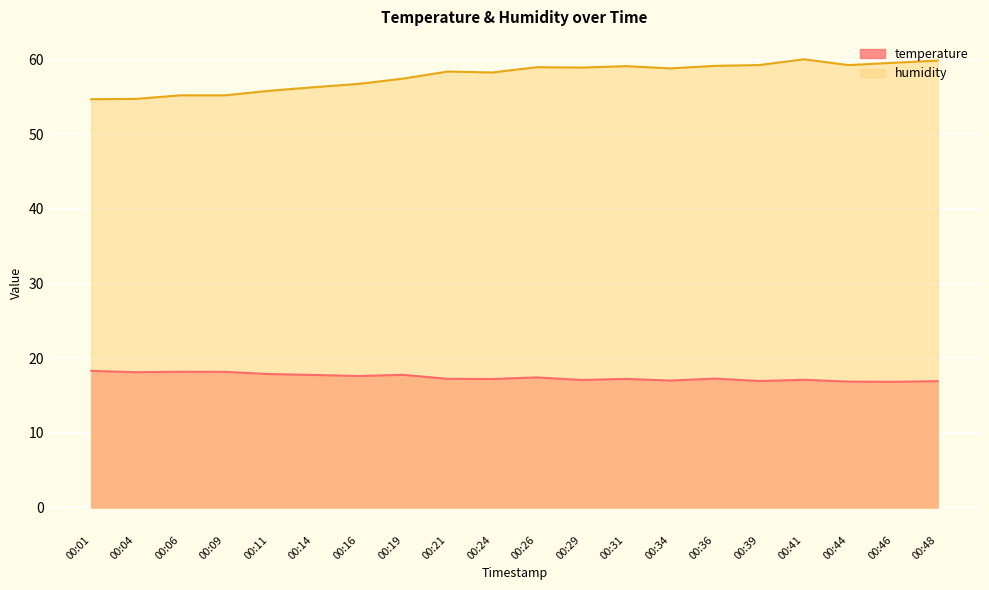

At which label is temperature closest to 17?

00:34